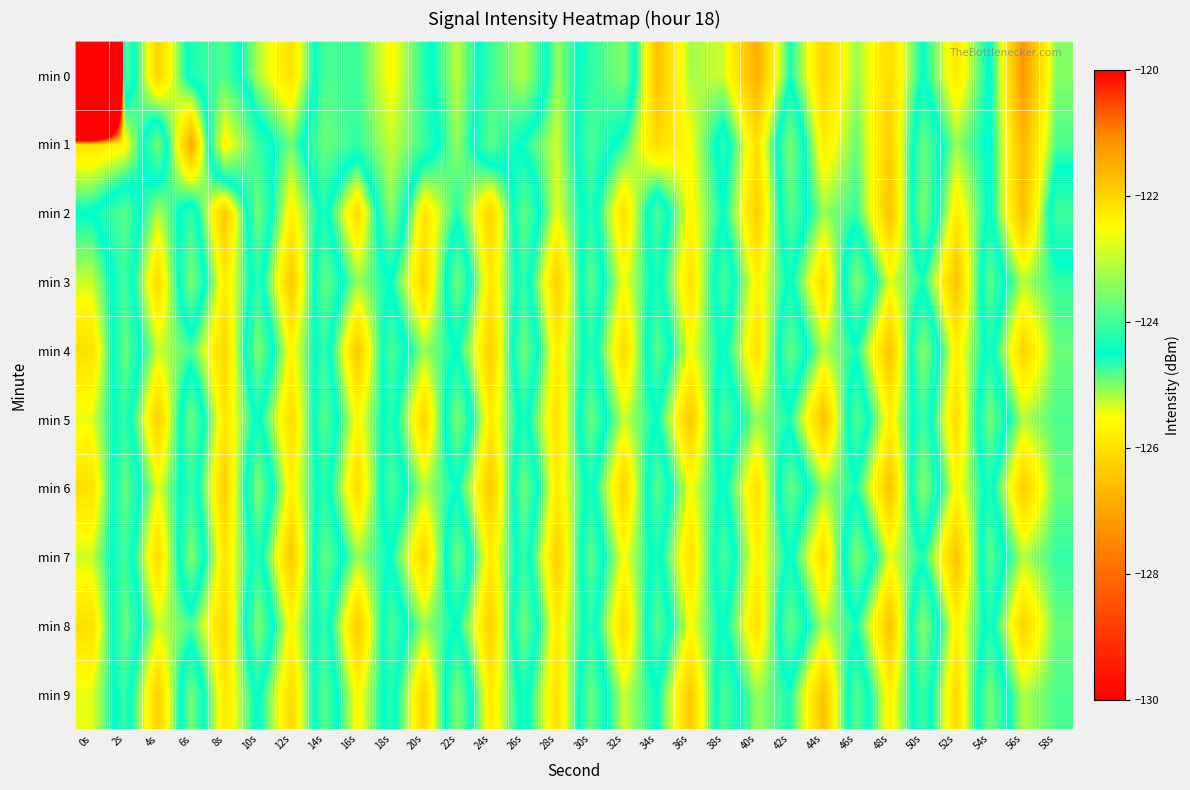

Reading left to right, transcribe all the data shown in this chart.

min 0: 0s=-215.8	2s=-123.8	4s=-126.2	6s=-124.3	8s=-123.9	10s=-125.2	12s=-126.0	14s=-123.9	16s=-124.1	18s=-122.4	20s=-124.3	22s=-125.3	24s=-124.0	26s=-123.1	28s=-125.1	30s=-124.2	32s=-123.5	34s=-126.5	36s=-125.1	38s=-125.3	40s=-126.8	42s=-124.6	44s=-126.2	46s=-125.1	48s=-126.1	50s=-124.5	52s=-125.8	54s=-124.4	56s=-127.2	58s=-125.0
min 1: 0s=-125.9	2s=-125.6	4s=-123.6	6s=-126.9	8s=-122.3	10s=-124.1	12s=-124.9	14s=-123.6	16s=-124.1	18s=-123.0	20s=-124.0	22s=-125.1	24s=-123.8	26s=-124.6	28s=-125.3	30s=-123.9	32s=-124.7	34s=-126.1	36s=-125.5	38s=-124.2	40s=-126.0	42s=-123.5	44s=-125.8	46s=-124.9	48s=-126.3	50s=-123.7	52s=-125.1	54s=-124.4	56s=-126.7	58s=-124.8
min 2: 0s=-124.5	2s=-123.8	4s=-125.2	6s=-124.1	8s=-126.4	10s=-123.6	12s=-125.7	14s=-124.3	16s=-126.1	18s=-123.4	20s=-125.9	22s=-124.6	24s=-126.2	26s=-123.7	28s=-125.4	30s=-124.2	32s=-126.0	34s=-123.9	36s=-125.6	38s=-124.5	40s=-126.3	42s=-123.8	44s=-125.1	46s=-124.7	48s=-126.5	50s=-123.5	52s=-125.8	54s=-124.4	56s=-126.6	58s=-124.0
min 3: 0s=-125.3	2s=-124.0	4s=-126.1	6s=-123.5	8s=-125.8	10s=-124.2	12s=-126.4	14s=-123.7	16s=-125.1	18s=-124.5	20s=-126.2	22s=-123.6	24s=-125.9	26s=-124.1	28s=-126.3	30s=-123.8	32s=-125.5	34s=-124.3	36s=-126.0	38s=-123.9	40s=-125.7	42s=-124.4	44s=-126.1	46s=-123.5	48s=-125.4	50s=-124.6	52s=-126.5	54s=-123.8	56s=-125.2	58s=-124.7
min 4: 0s=-126.0	2s=-123.7	4s=-125.3	6s=-124.8	8s=-126.2	10s=-123.5	12s=-125.6	14s=-124.1	16s=-126.4	18s=-123.9	20s=-125.1	22s=-124.5	24s=-126.3	26s=-123.6	28s=-125.8	30s=-124.2	32s=-126.1	34s=-123.8	36s=-125.5	38s=-124.4	40s=-126.0	42s=-123.7	44s=-125.2	46s=-124.6	48s=-126.5	50s=-123.4	52s=-125.7	54s=-124.3	56s=-126.2	58s=-124.9
min 5: 0s=-125.4	2s=-124.1	4s=-126.3	6s=-123.6	8s=-125.9	10s=-124.4	12s=-126.1	14s=-123.8	16s=-125.6	18s=-124.2	20s=-126.2	22s=-123.5	24s=-125.8	26s=-124.3	28s=-126.0	30s=-123.7	32s=-125.3	34s=-124.5	36s=-126.4	38s=-123.9	40s=-125.1	42s=-124.6	44s=-126.5	46s=-123.8	48s=-125.7	50s=-124.0	52s=-126.1	54s=-123.6	56s=-125.2	58s=-124.8
min 6: 0s=-126.0	2s=-123.7	4s=-125.4	6s=-124.1	8s=-126.3	10s=-123.5	12s=-125.7	14s=-124.2	16s=-126.1	18s=-123.9	20s=-125.2	22s=-124.5	24s=-126.4	26s=-123.6	28s=-125.8	30s=-124.3	32s=-126.2	34s=-123.8	36s=-125.5	38s=-124.4	40s=-126.0	42s=-123.7	44s=-125.1	46s=-124.6	48s=-126.5	50s=-123.4	52s=-125.6	54s=-124.3	56s=-126.3	58s=-124.9
min 7: 0s=-125.3	2s=-124.0	4s=-126.1	6s=-123.5	8s=-125.9	10s=-124.2	12s=-126.4	14s=-123.7	16s=-125.1	18s=-124.5	20s=-126.2	22s=-123.6	24s=-125.8	26s=-124.1	28s=-126.3	30s=-123.8	32s=-125.5	34s=-124.3	36s=-126.0	38s=-123.9	40s=-125.7	42s=-124.4	44s=-126.1	46s=-123.5	48s=-125.4	50s=-124.6	52s=-126.5	54s=-123.8	56s=-125.2	58s=-124.7
min 8: 0s=-126.0	2s=-123.7	4s=-125.3	6s=-124.8	8s=-126.2	10s=-123.5	12s=-125.6	14s=-124.1	16s=-126.4	18s=-123.9	20s=-125.1	22s=-124.5	24s=-126.3	26s=-123.6	28s=-125.8	30s=-124.2	32s=-126.1	34s=-123.8	36s=-125.5	38s=-124.4	40s=-126.0	42s=-123.7	44s=-125.2	46s=-124.6	48s=-126.5	50s=-123.4	52s=-125.7	54s=-124.3	56s=-126.2	58s=-124.9
min 9: 0s=-125.4	2s=-124.1	4s=-126.3	6s=-123.6	8s=-125.9	10s=-124.4	12s=-126.1	14s=-123.8	16s=-125.6	18s=-124.2	20s=-126.2	22s=-123.5	24s=-125.8	26s=-124.3	28s=-126.0	30s=-123.7	32s=-125.3	34s=-124.5	36s=-126.4	38s=-123.9	40s=-125.1	42s=-124.6	44s=-126.5	46s=-123.8	48s=-125.7	50s=-124.0	52s=-126.1	54s=-123.6	56s=-125.2	58s=-124.8